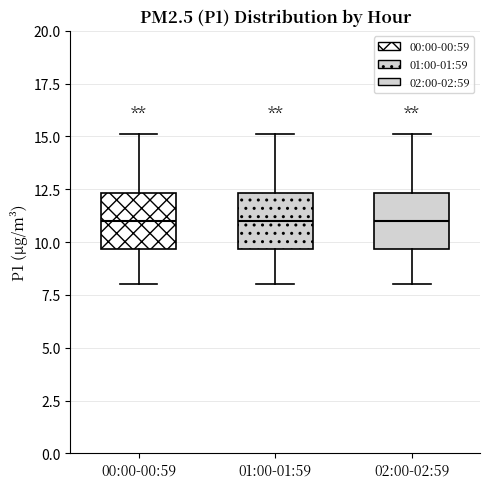

Reading left to right, transcribe this box plot: for each box, give where its median line is, the range the box spans, and where its two whiskers end, as read against the y-axis. The values are not printed on the chart, so give them approximately, as read against the axis.

00:00-00:59: median 11.0, box 9.5 to 12.5, whiskers 8.0 to 15.0
01:00-01:59: median 11.0, box 9.5 to 12.5, whiskers 8.0 to 15.0
02:00-02:59: median 11.0, box 9.5 to 12.5, whiskers 8.0 to 15.0